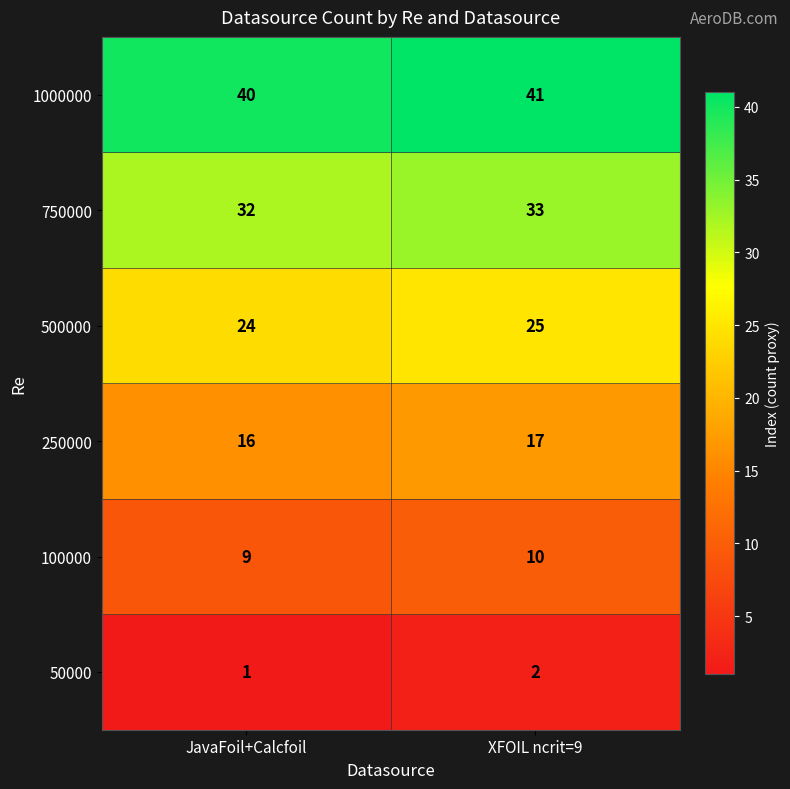

Which label corresponds to the largest value in the chart?

XFOIL ncrit=9